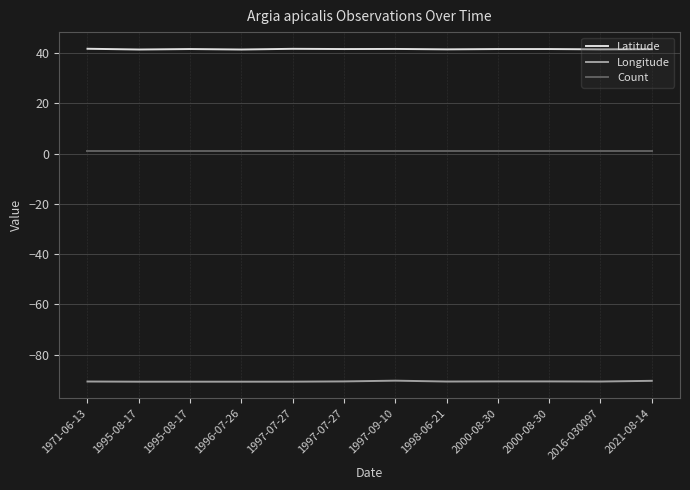

What are all the series names shown in the legend?

Latitude, Longitude, Count